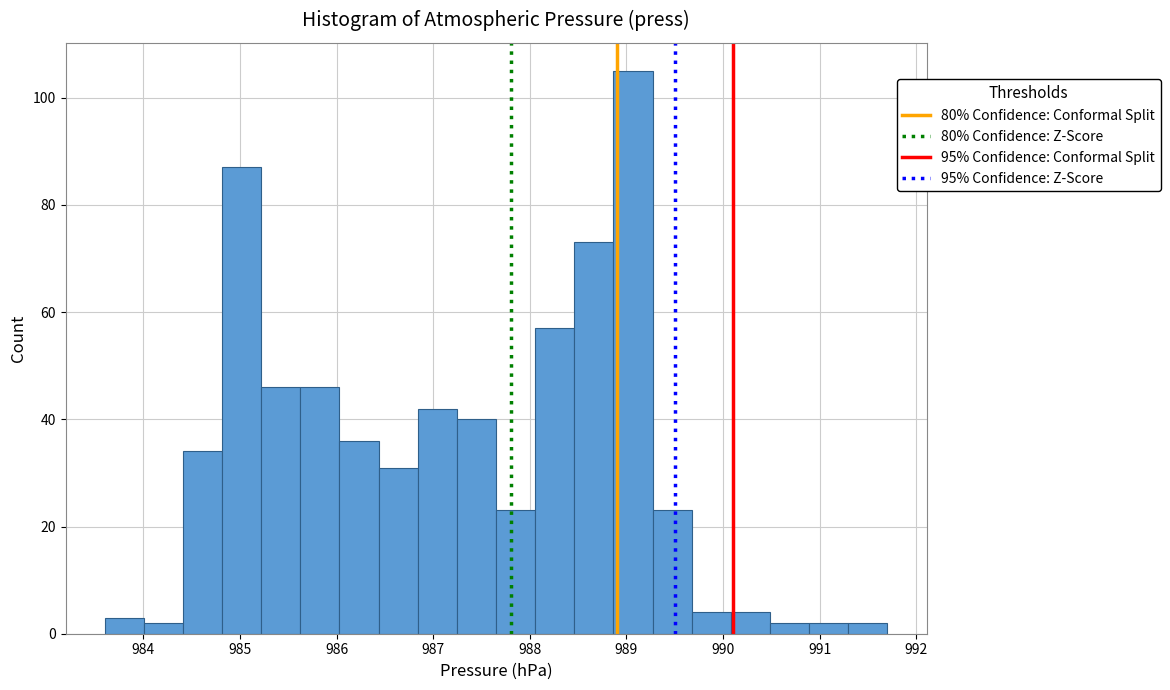

Which range on the x-axis has the tallest bar?

988.9 to 989.3